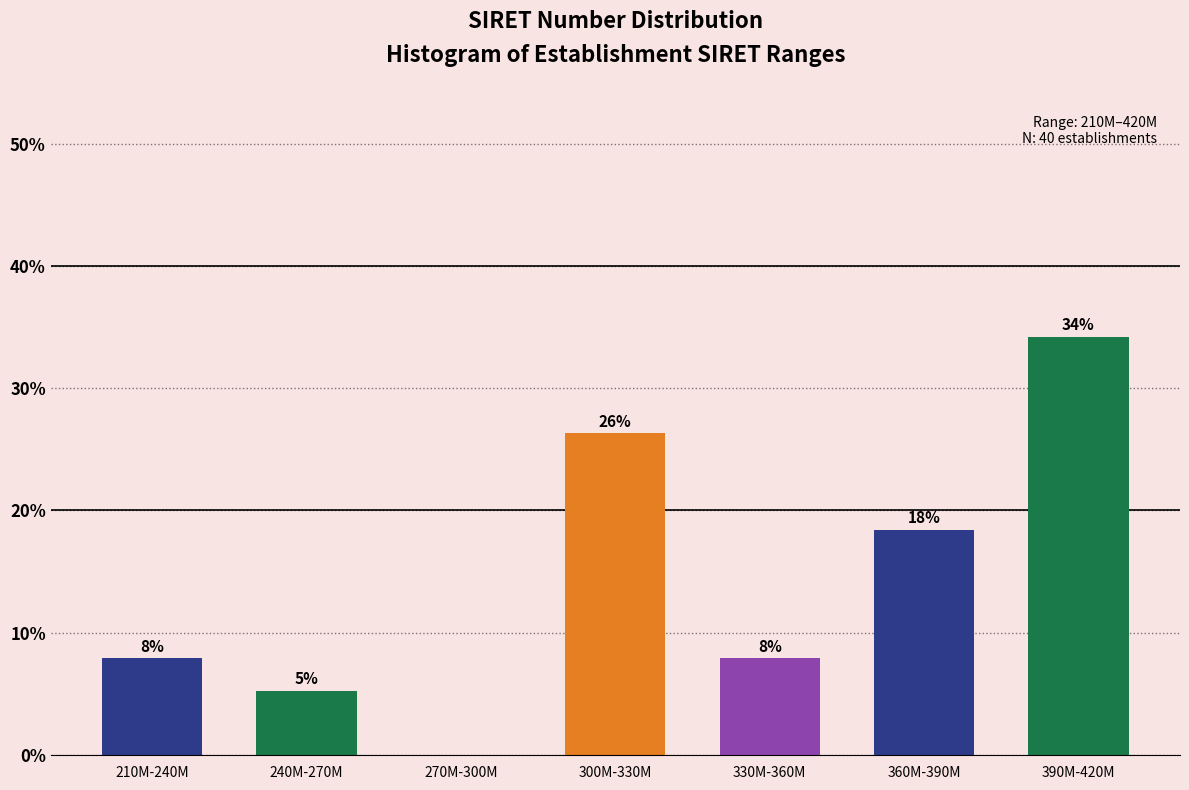

Are the bars horizontal?

No